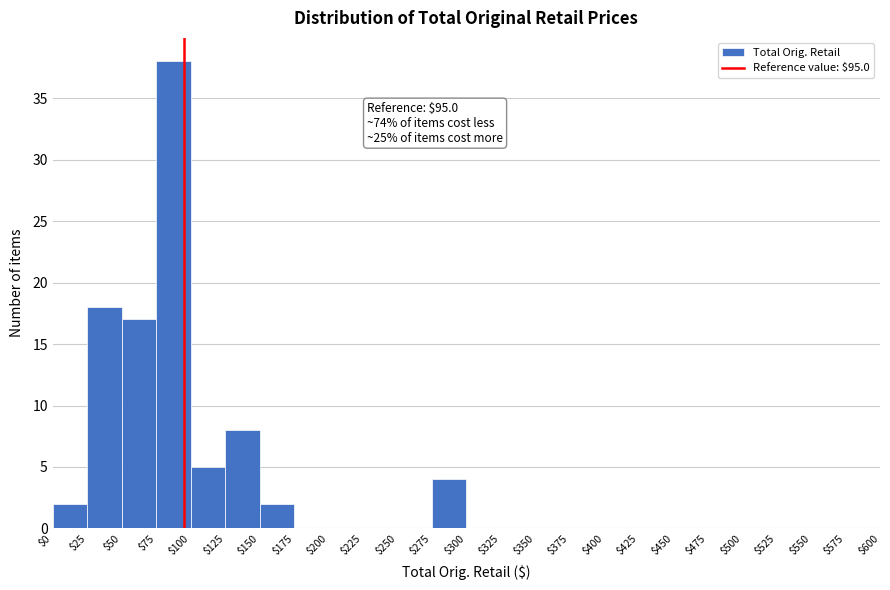

Over which range of the x-axis is the bar tallest?

$75 to $100